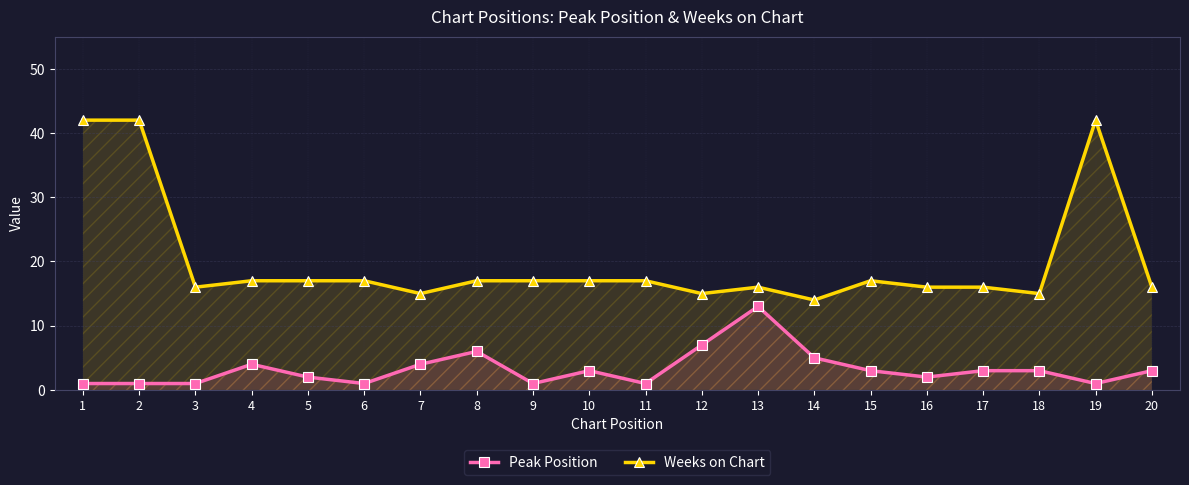

At which label does Weeks on Chart first exceed 17?

1